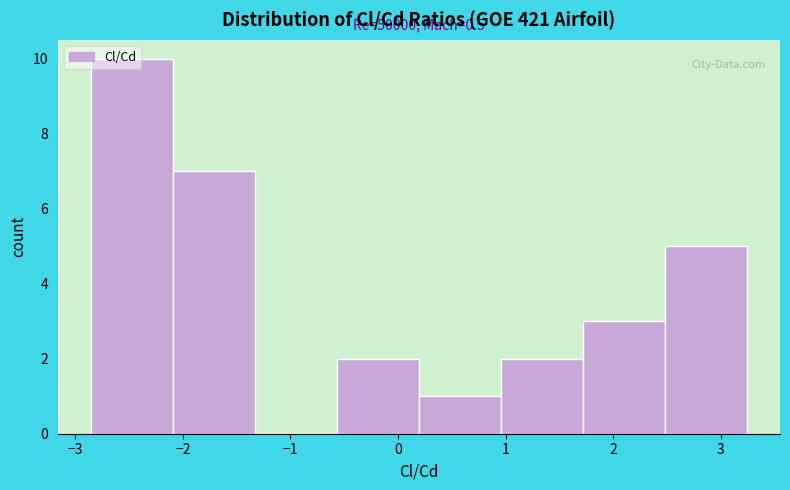

Which range on the x-axis has the tallest bar?

-2.9 to -2.1